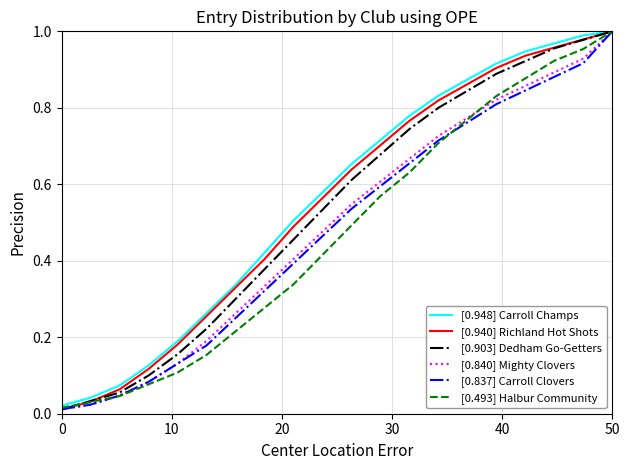

What is the average value of the [0.493] Halbur Community series?

0.5